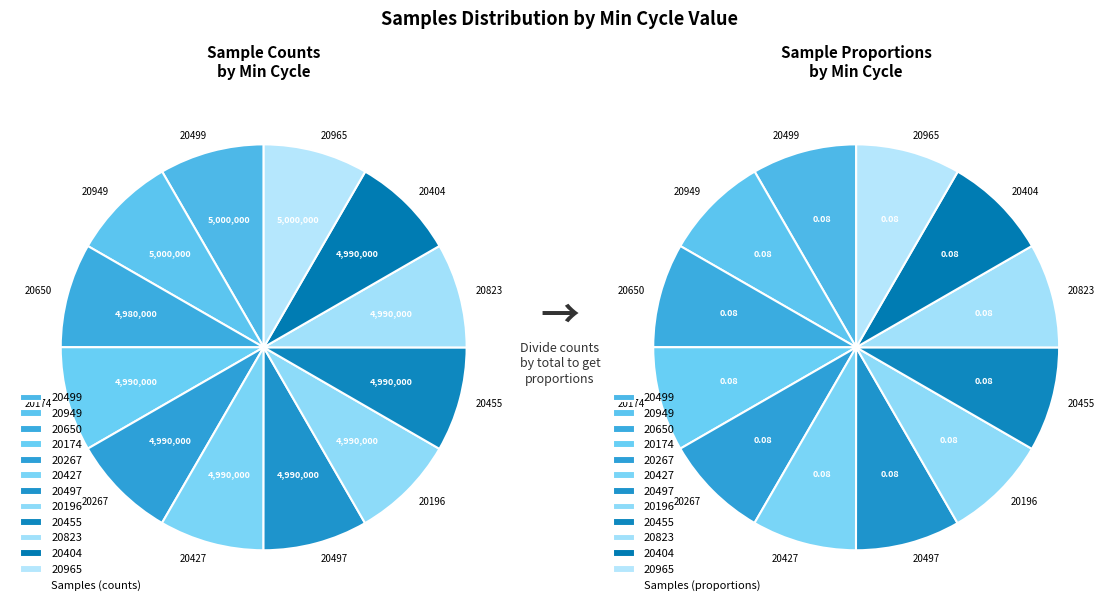

Count the number of slices in the pie.

12